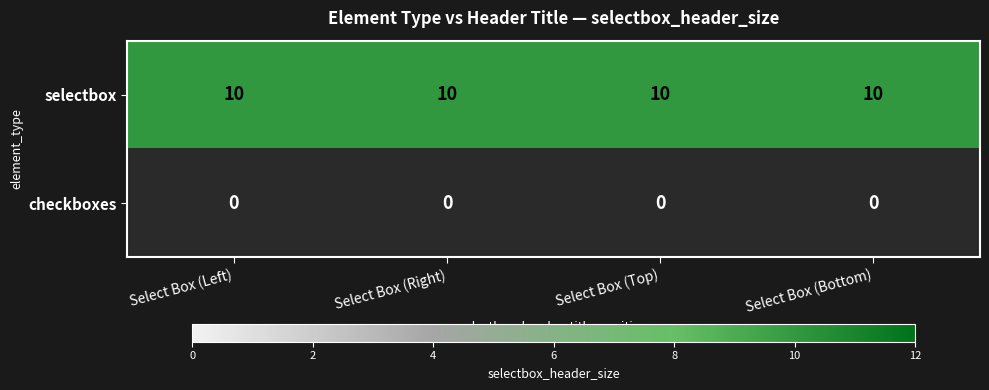

Is the value of selectbox at Select Box (Top) greater than the value of checkboxes at Select Box (Right)?

Yes